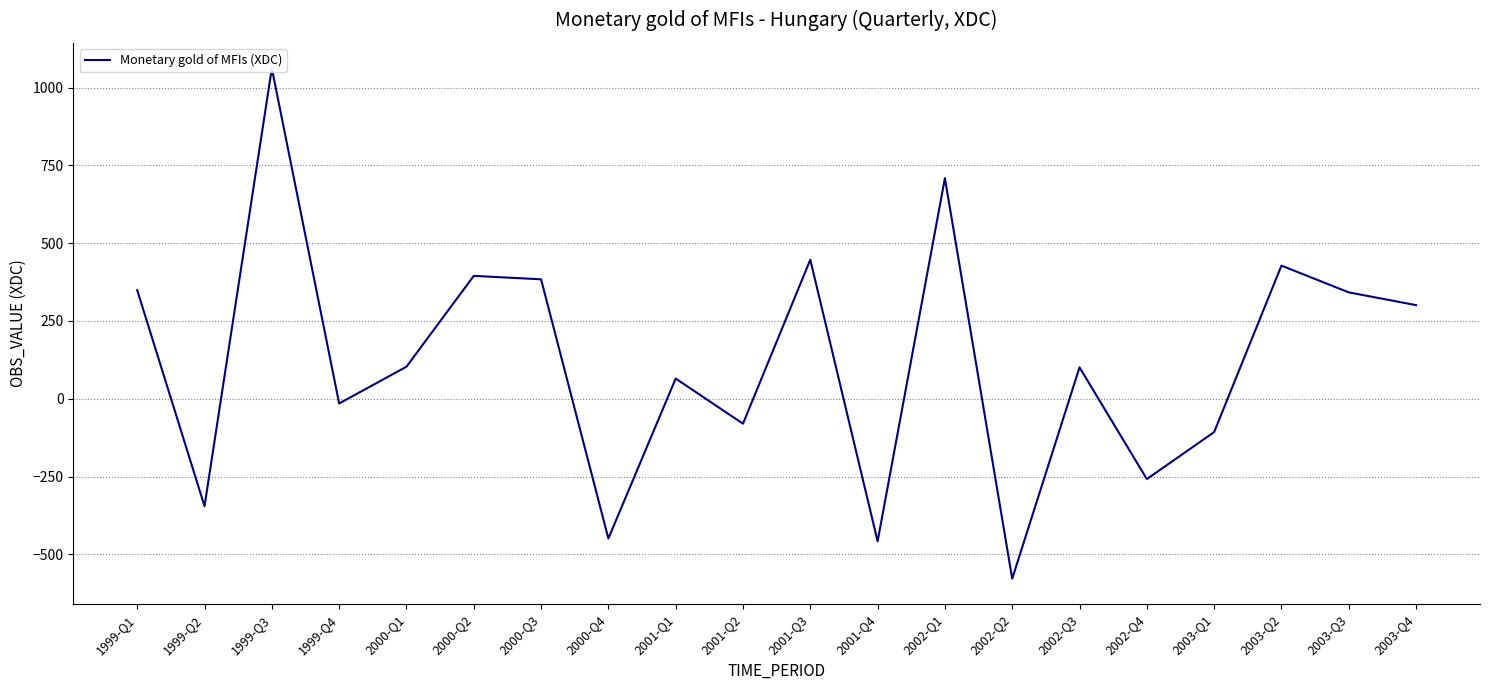

What is the change in value from 2000-Q2 to 2001-Q4?

-853